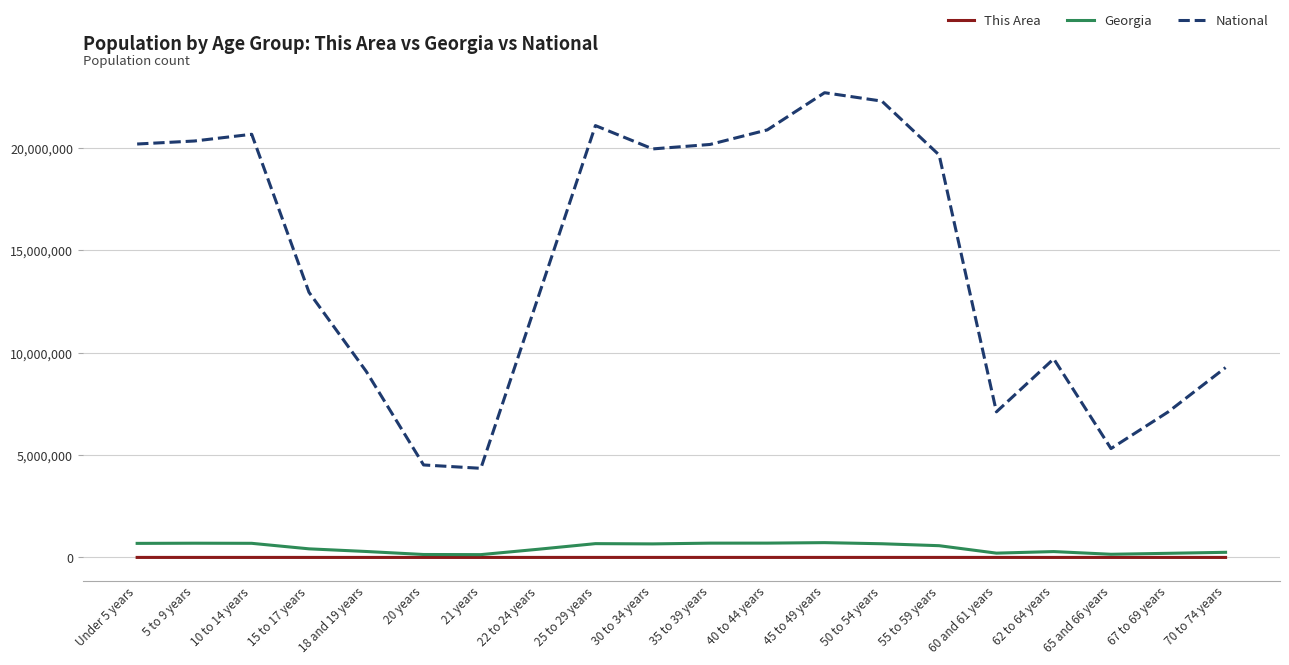

What is the sum of the Georgia values at 67 to 69 years and 40 to 44 years?

900843